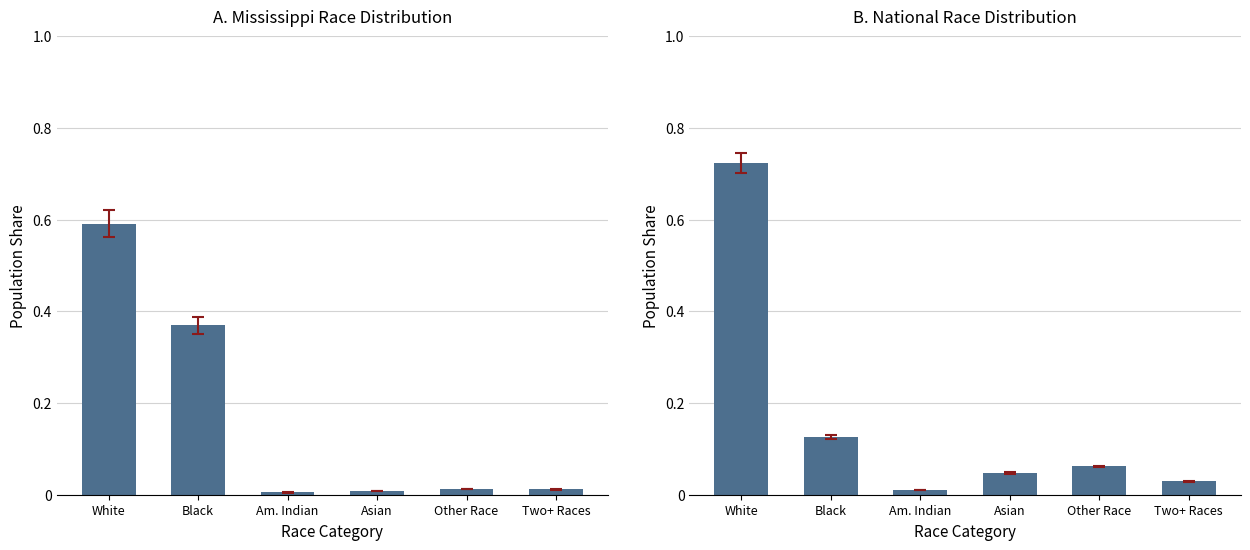

What is the sum of all National values?

1.0